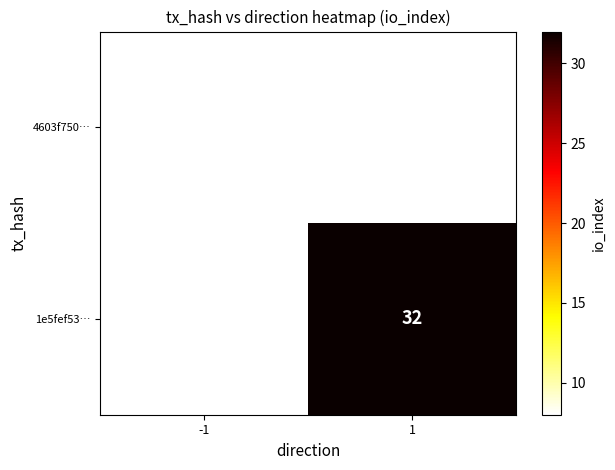

True or false: 4603f750… has a value of 8 at -1.

True